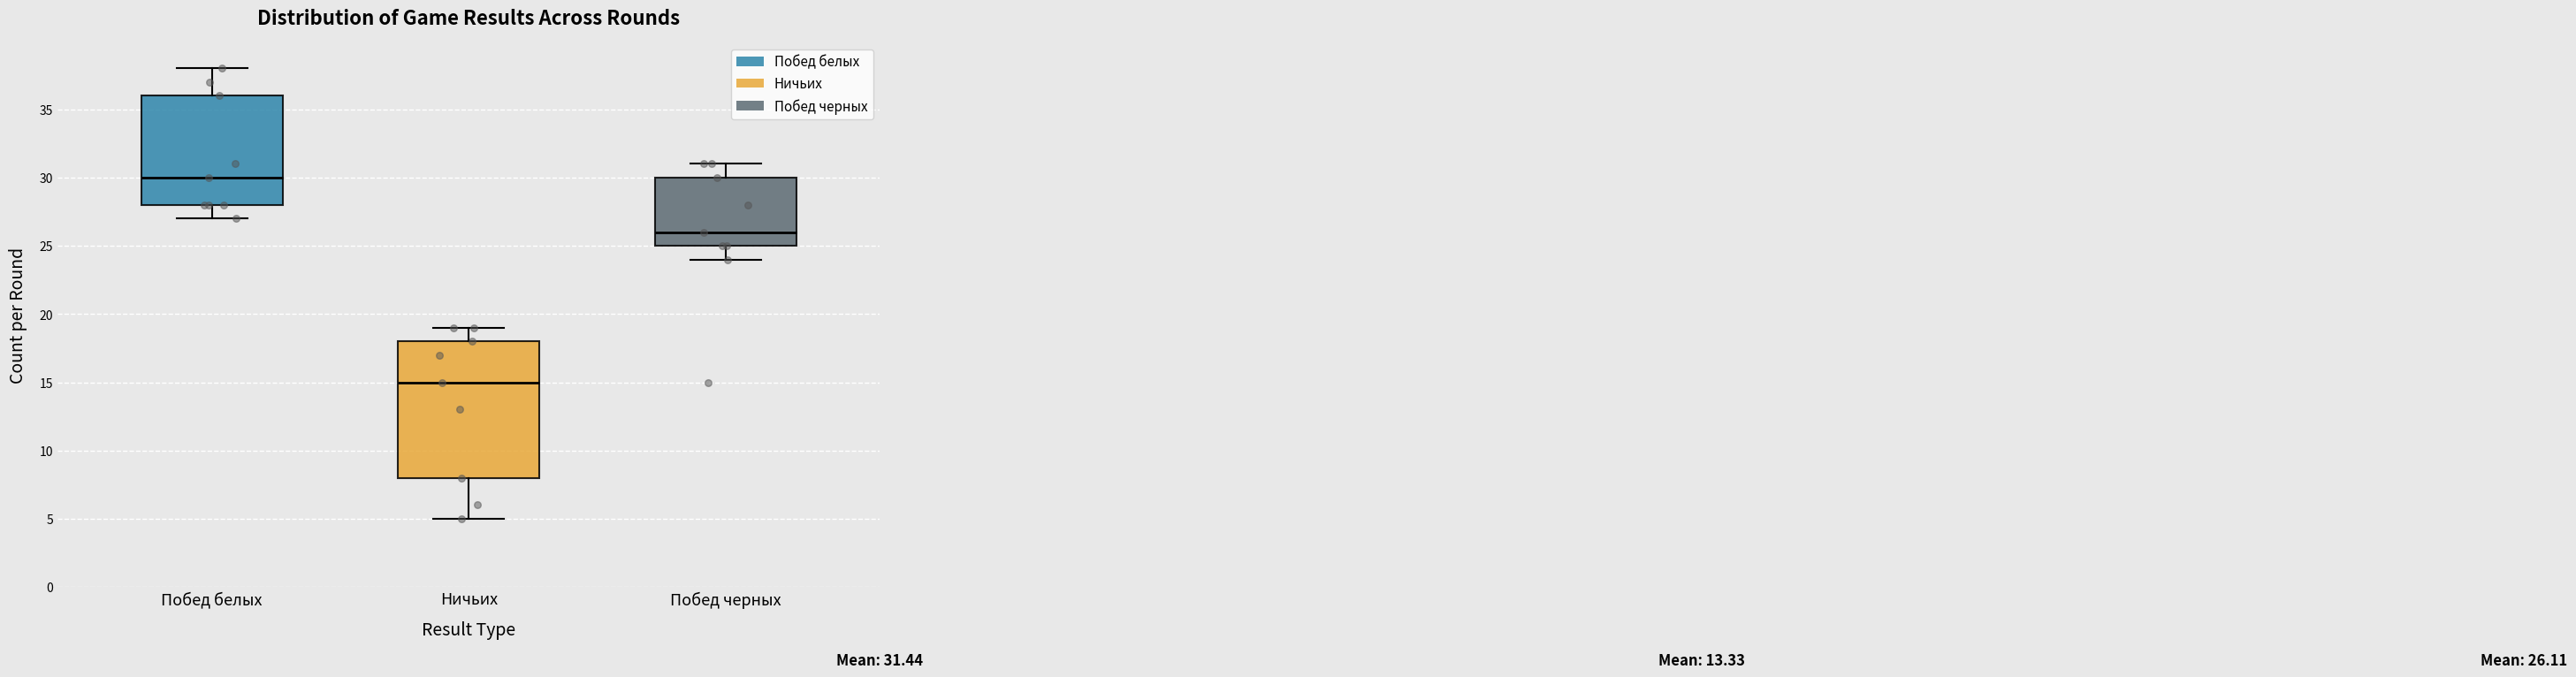

Which box is the tallest, from its lower edge to its upper edge?

Ничьих